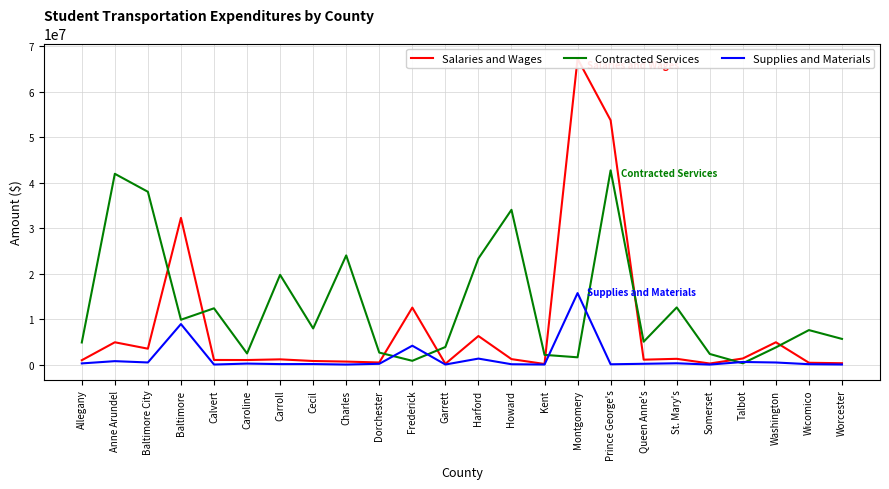

Which series has the widest spread of values?

Salaries and Wages